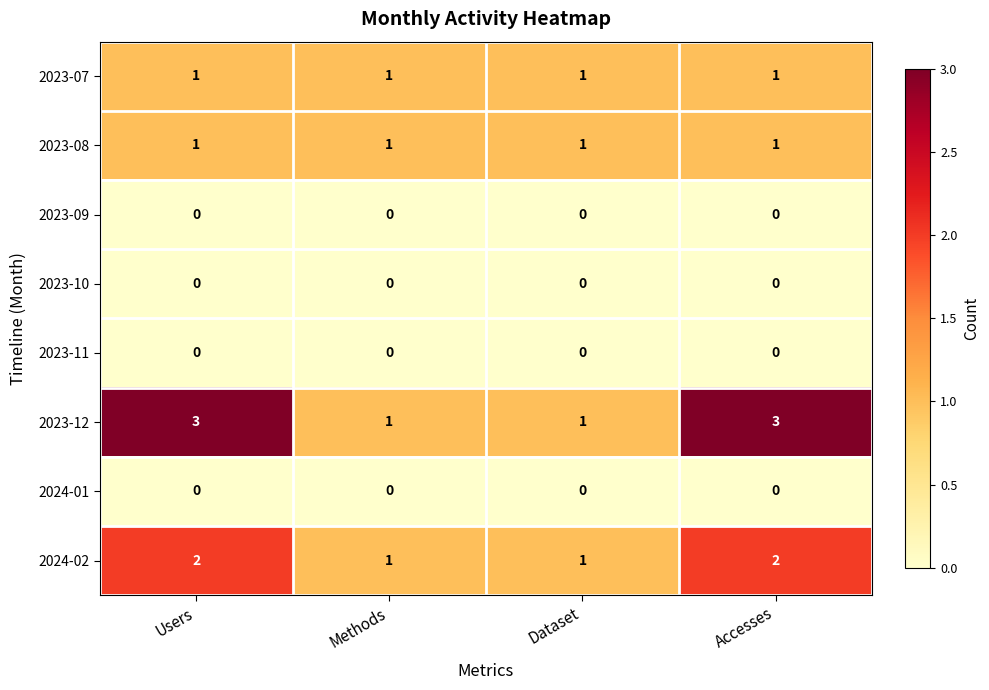

Which series changed the most between Users and Methods?

2023-12